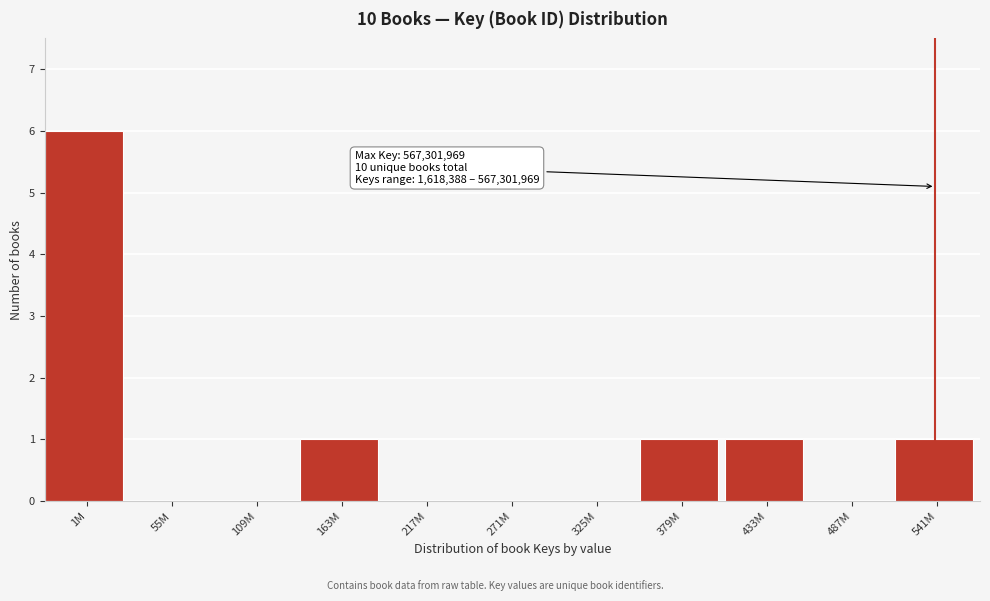

Reading left to right, extract all data points from this chart.

1M=6	55M=0	109M=0	163M=1	217M=0	271M=0	325M=0	379M=1	433M=1	487M=0	541M=1